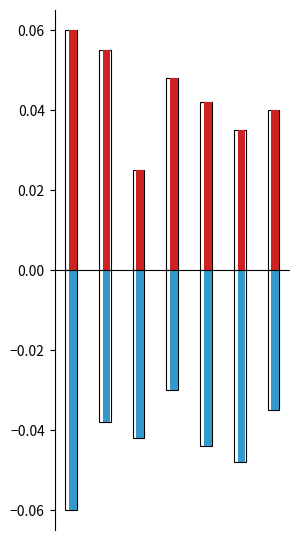

How many bars are there in each group?

2